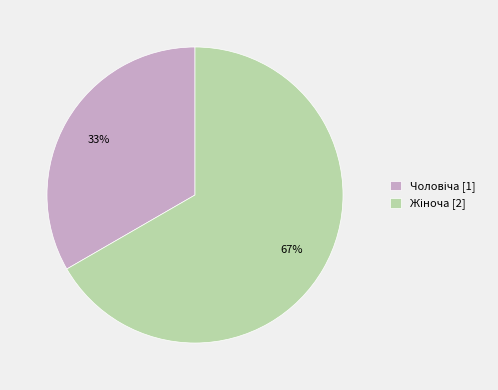

How many segments does this pie chart have?

2